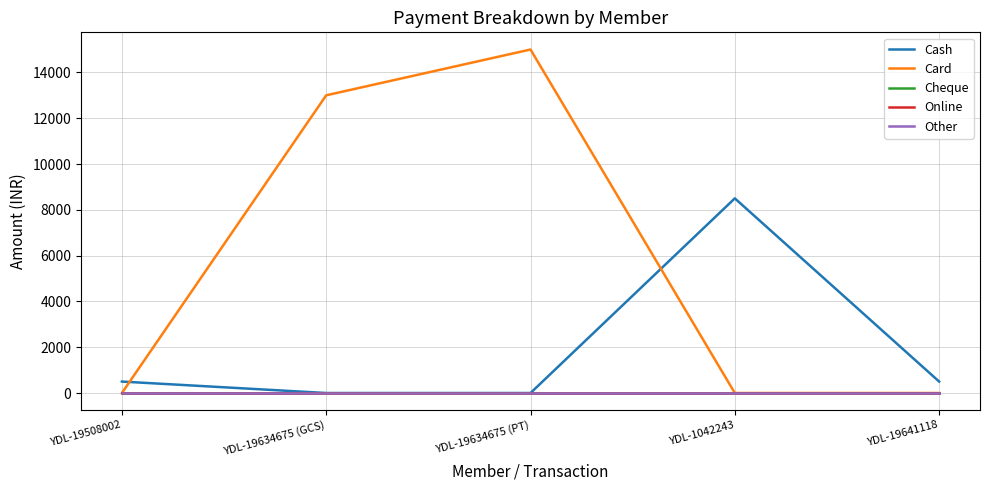

True or false: Cheque and Card intersect in this chart.

False